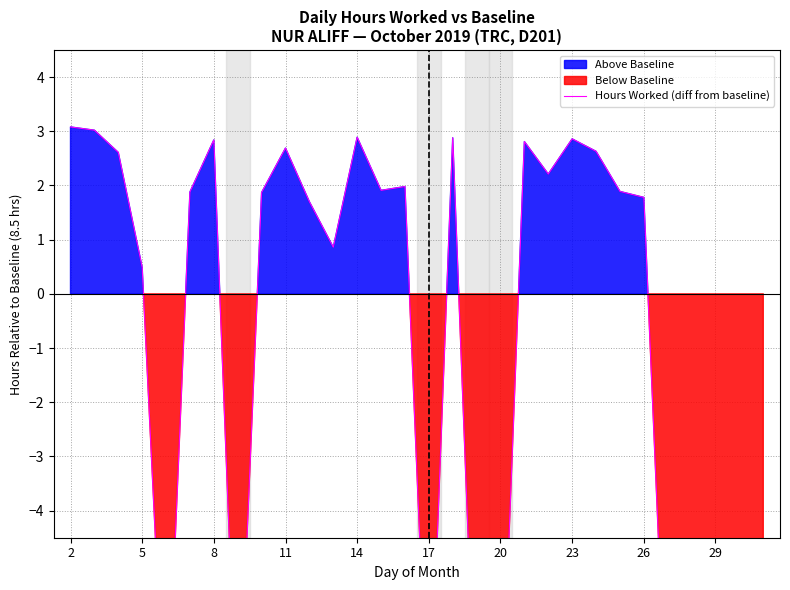

What is the minimum value shown in the chart?

-8.5